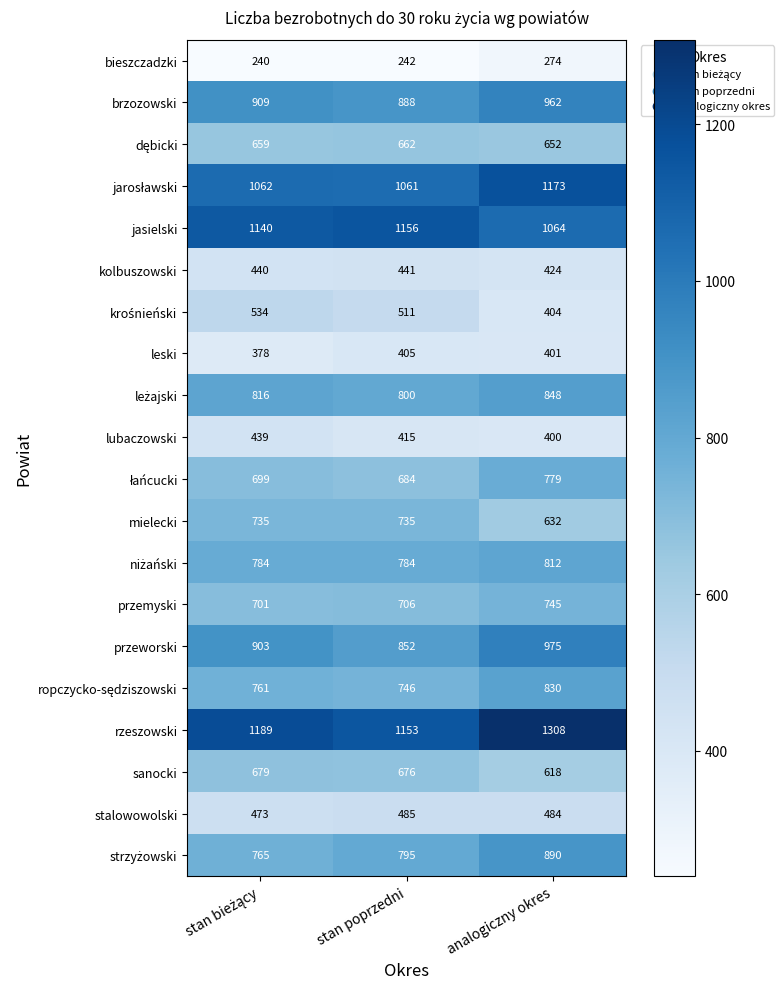

Which series has the widest spread of values?

rzeszowski